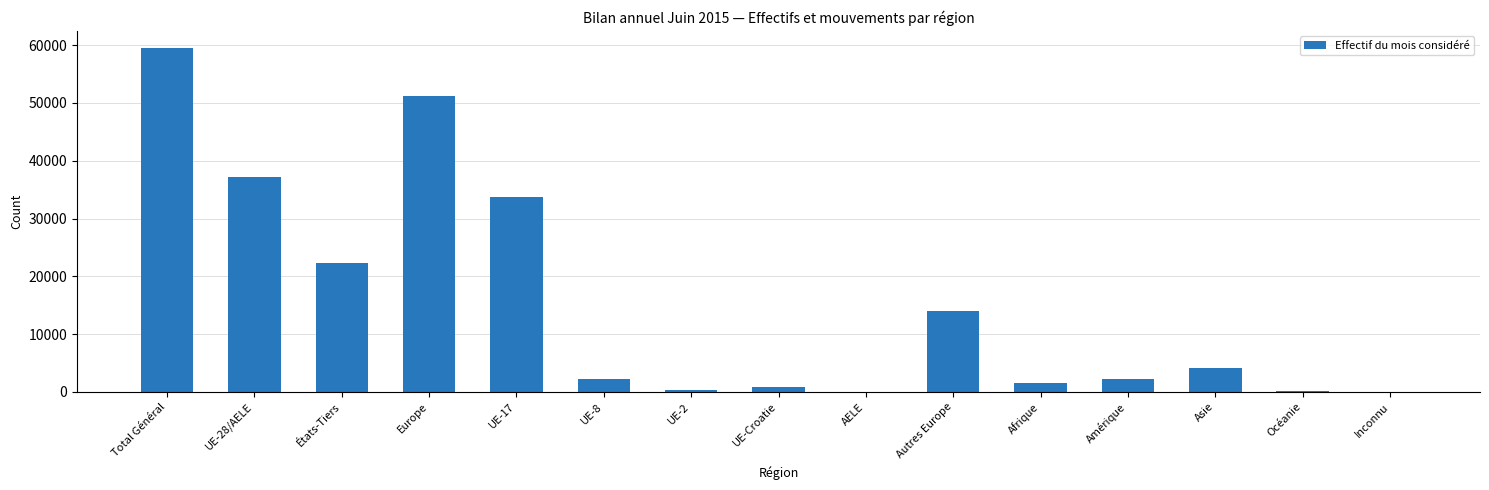

At which label is the value closest to 29760?

UE-17